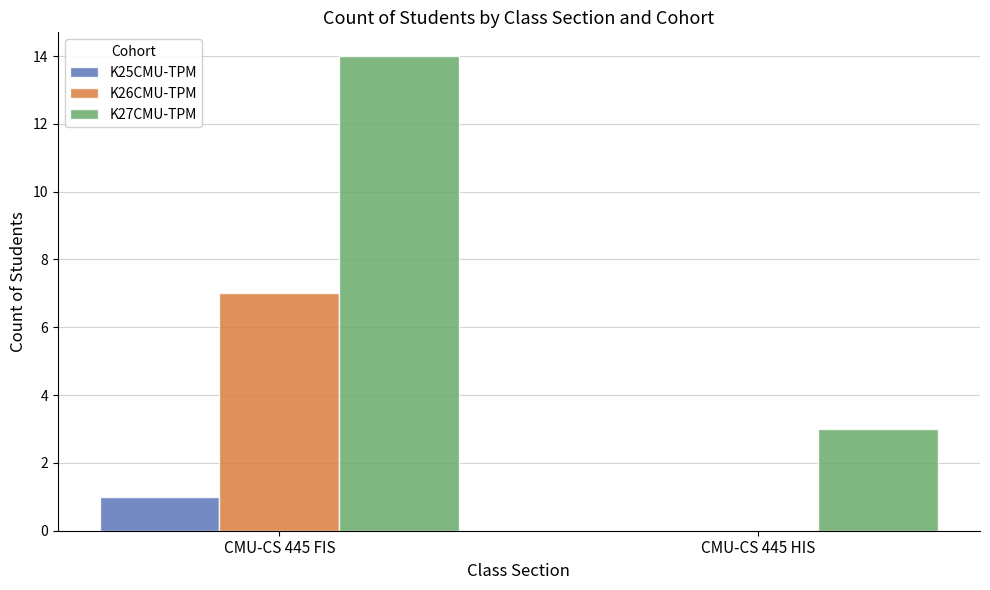

What are all the series names shown in the legend?

K25CMU-TPM, K26CMU-TPM, K27CMU-TPM